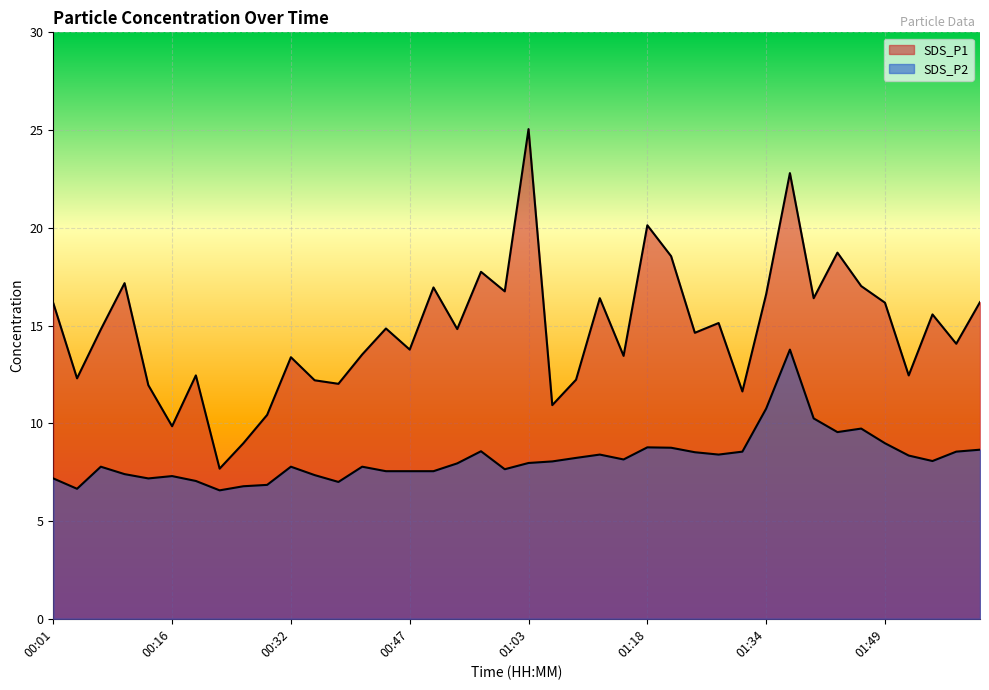

Reading left to right, list all the values displayed in this chart.

SDS_P1: 00:01=16.1	00:04=12.3	00:07=14.8	00:10=17.2	00:13=11.9	00:16=9.8	00:19=12.4	00:22=7.7	00:26=9.0	00:29=10.4	00:32=13.4	00:35=12.2	00:38=12.0	00:41=13.5	00:44=14.8	00:47=13.8	00:50=16.9	00:53=14.8	00:56=17.8	00:59=16.8	01:03=25.1	01:06=10.9	01:09=12.2	01:12=16.4	01:15=13.4	01:18=20.1	01:21=18.6	01:24=14.6	01:27=15.1	01:30=11.6	01:34=16.6	01:37=22.8	01:40=16.4	01:43=18.7	01:46=17.0	01:49=16.2	01:52=12.4	01:55=15.6	01:58=14.1	02:01=16.2
SDS_P2: 00:01=7.2	00:04=6.7	00:07=7.8	00:10=7.4	00:13=7.2	00:16=7.3	00:19=7.0	00:22=6.6	00:26=6.8	00:29=6.8	00:32=7.8	00:35=7.3	00:38=7.0	00:41=7.8	00:44=7.5	00:47=7.5	00:50=7.5	00:53=8.0	00:56=8.6	00:59=7.7	01:03=8.0	01:06=8.1	01:09=8.2	01:12=8.4	01:15=8.2	01:18=8.8	01:21=8.8	01:24=8.5	01:27=8.4	01:30=8.6	01:34=10.8	01:37=13.8	01:40=10.2	01:43=9.6	01:46=9.7	01:49=9.0	01:52=8.3	01:55=8.1	01:58=8.6	02:01=8.7